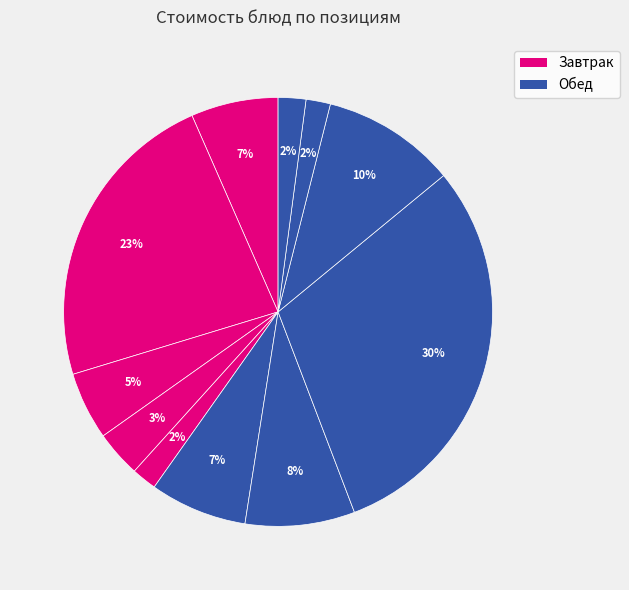

Rank the categories by value from lowest to highest.

Хлеб дарницкий, Хлеб северный, Хлеб пшеничный, Чай с лимоном, Макаронные изделия отварные, Салат из свежих огурцов и помидоров, Салат Огурчик с яйцом, Суп кудрявый, Компот из свежих яблок, Тефтели в соусе, Мясо духовое